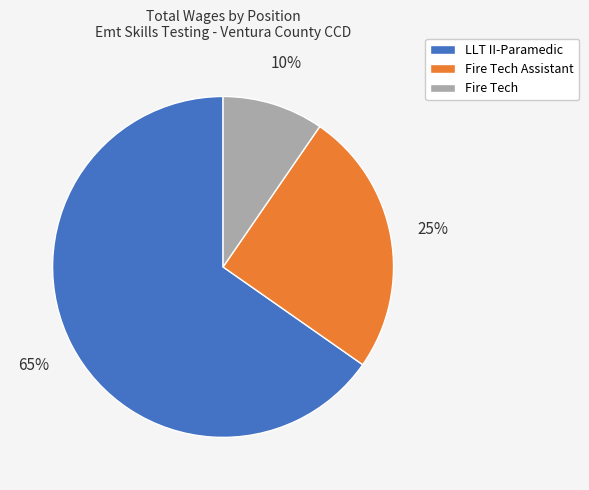

To the nearest percent, what is the combined percentage of Fire Tech Assistant and LLT II-Paramedic?

90%